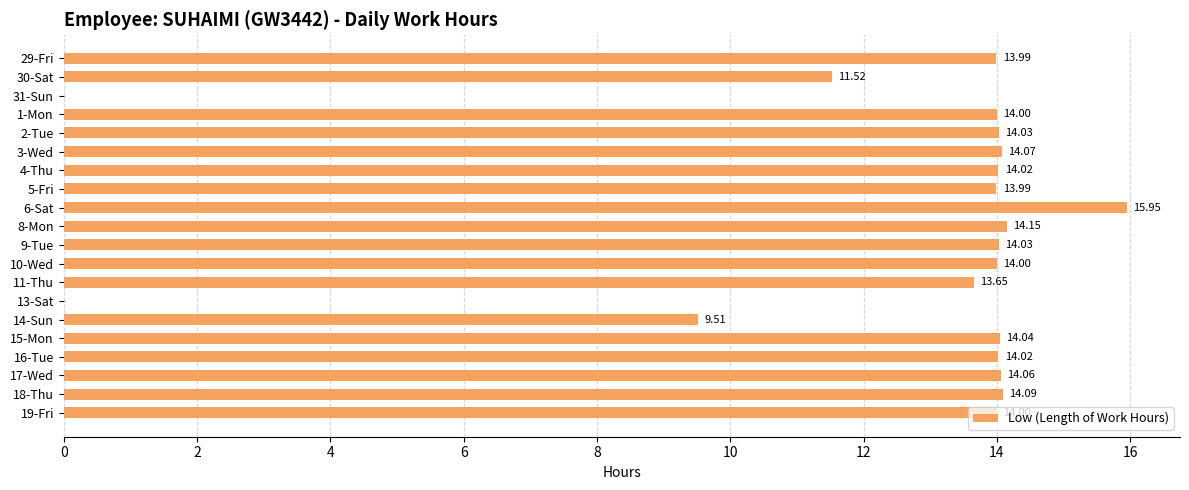

What is the sum of the values at 2-Tue and 5-Fri?

28.0